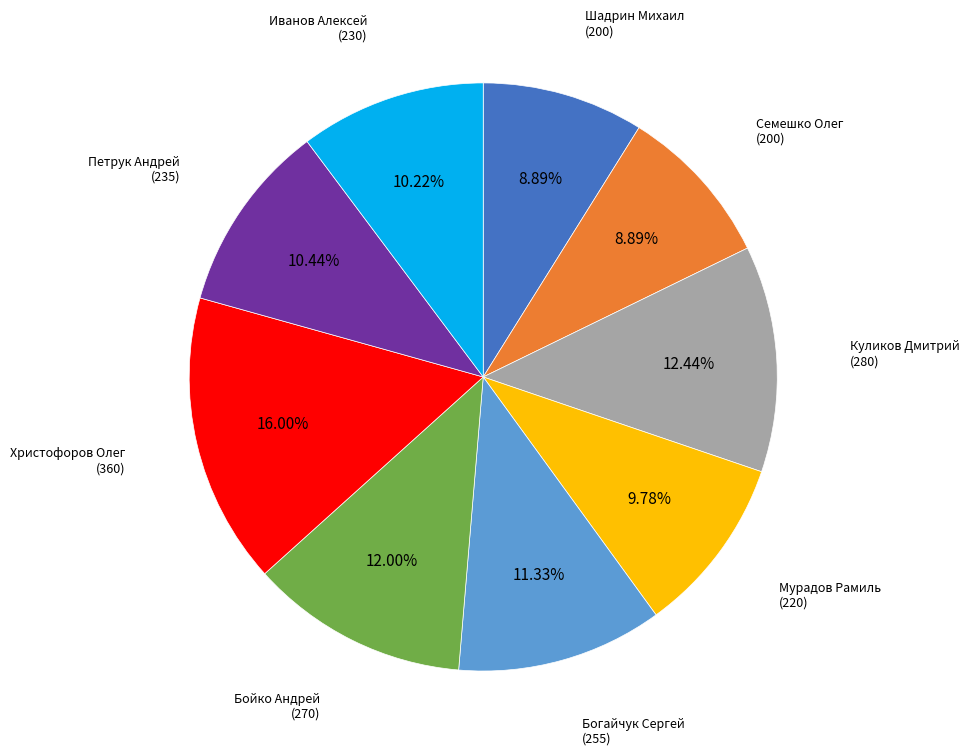

To the nearest percent, what portion does Иванов Алексей represent?

10%